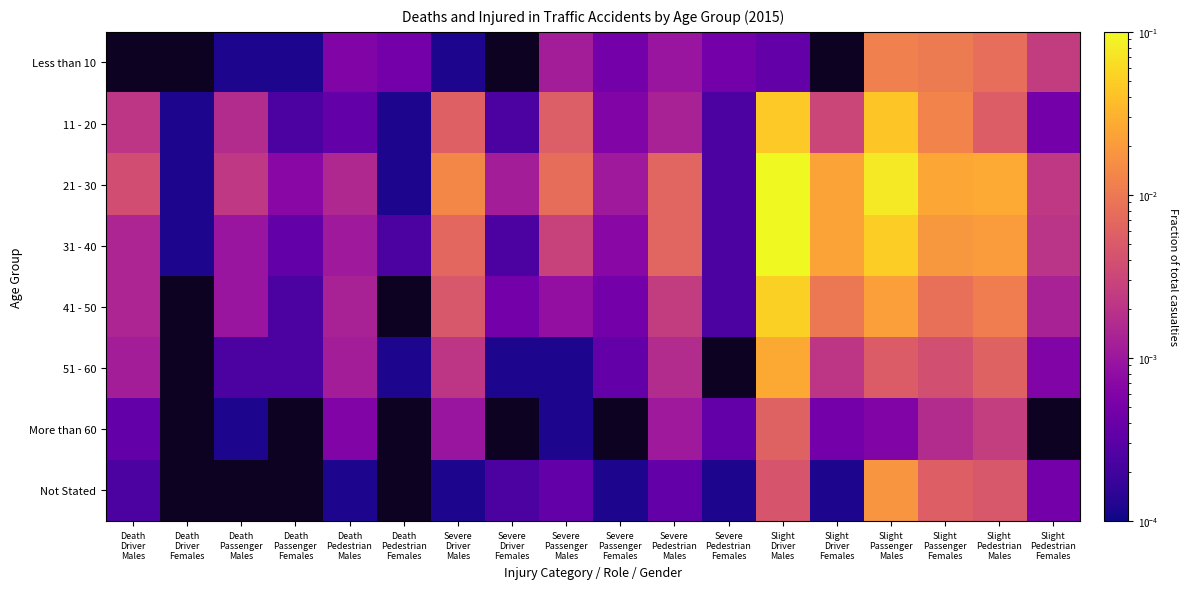

Which series has the largest total across all categories?

21 - 30